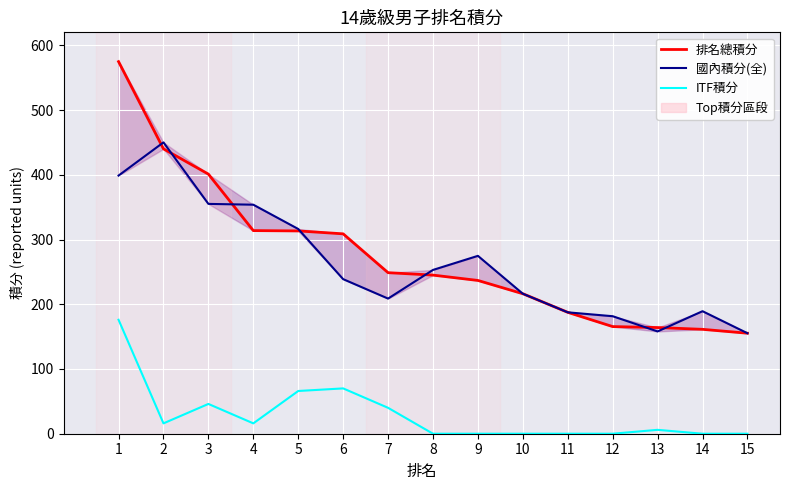

What is the value of the 國內積分(全) point at the 7th from the left?

208.8